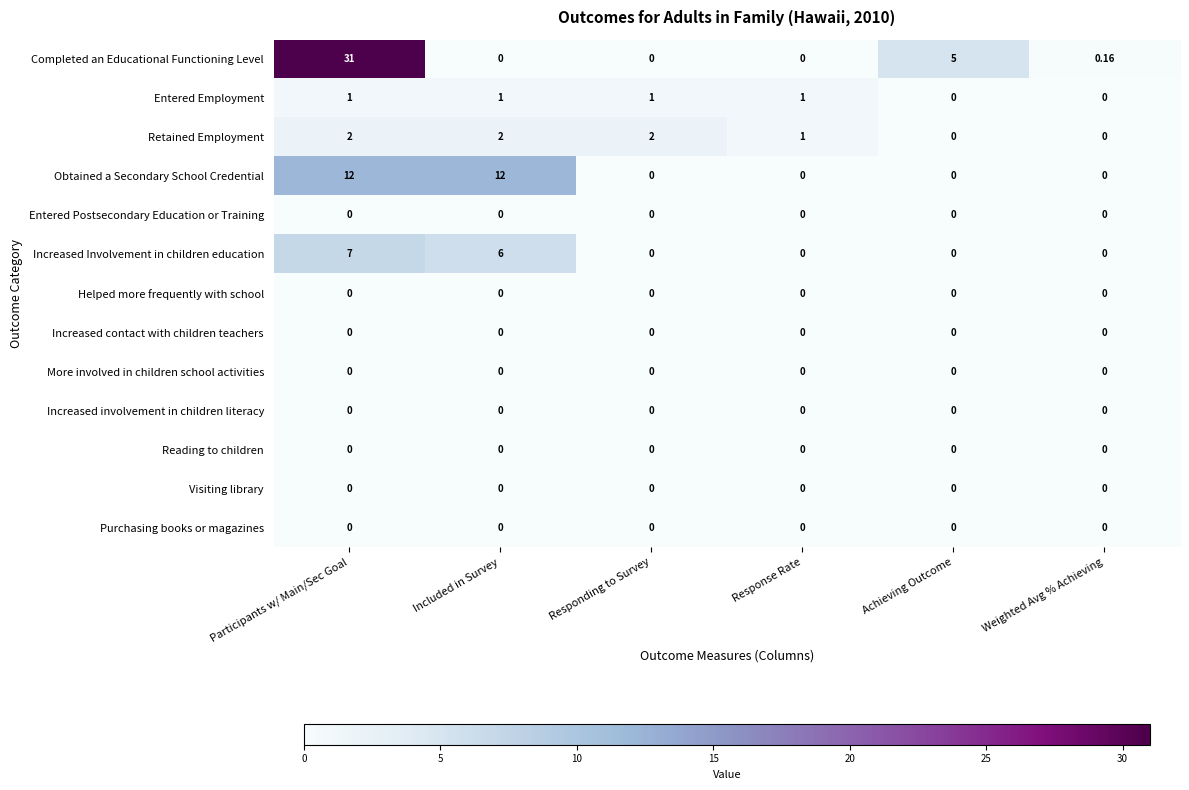

Which category has the highest value across all series?

Participants w/ Main/Sec Goal